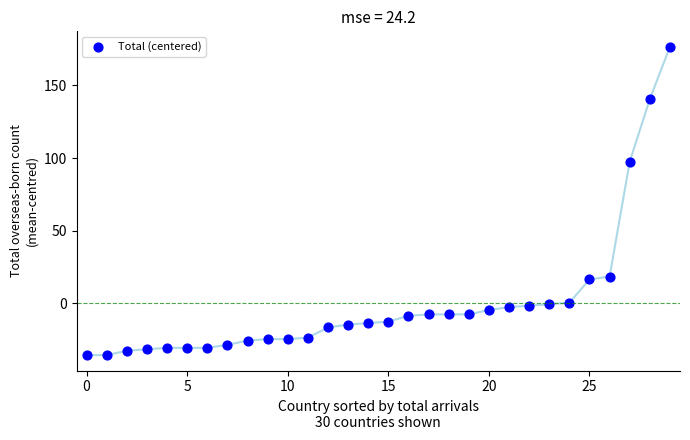

What is the range of Y values (max minus min)?

212.0